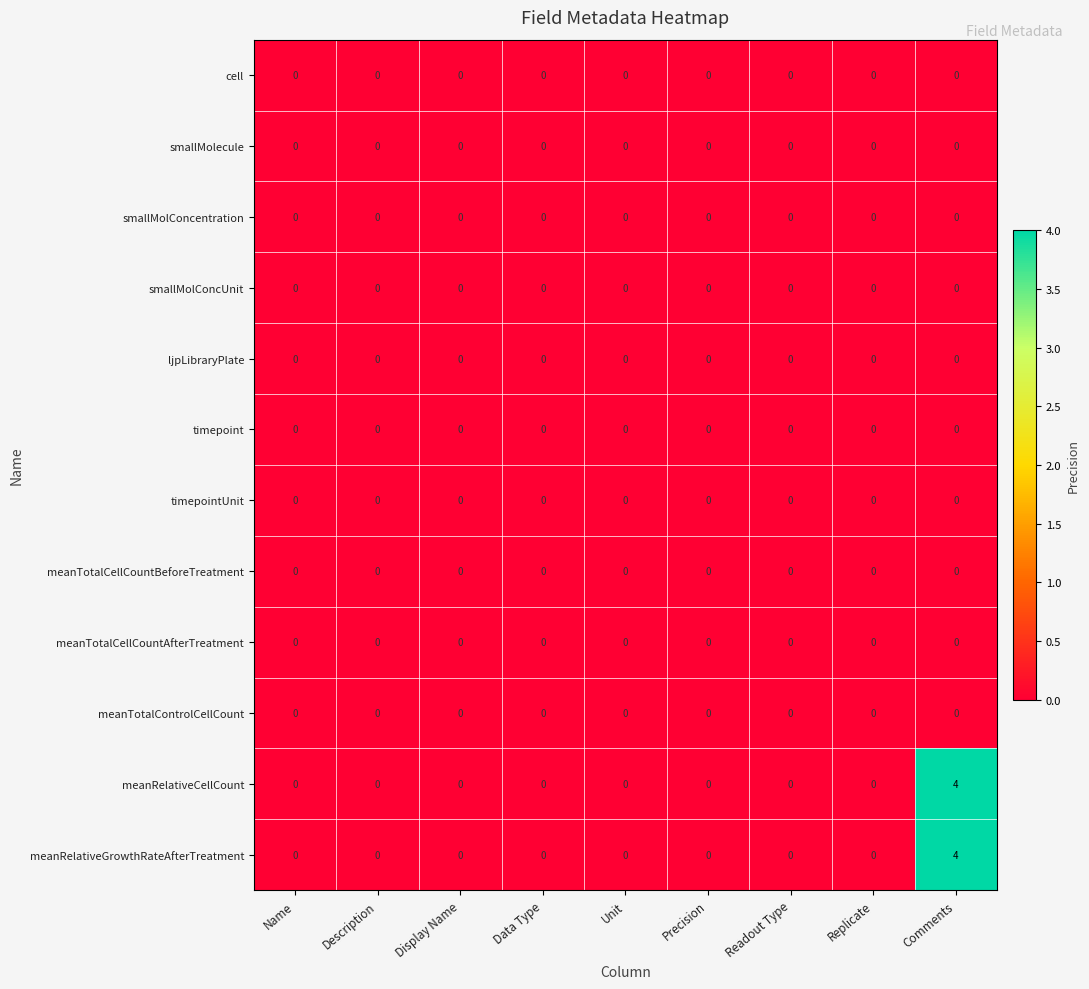

At which category is the sum across all series the highest?

Comments